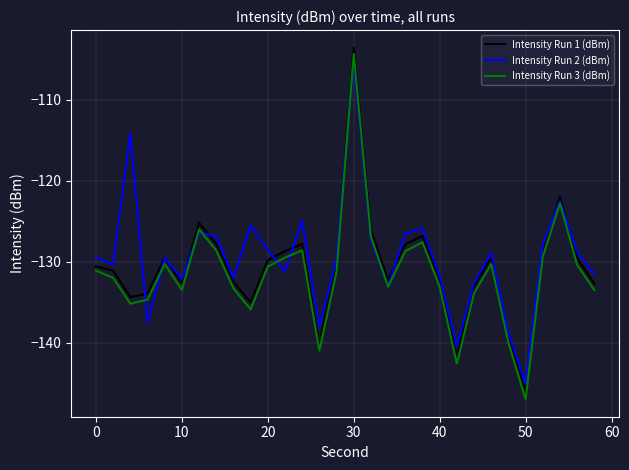

Does the chart display data point markers on the line(s)?

No